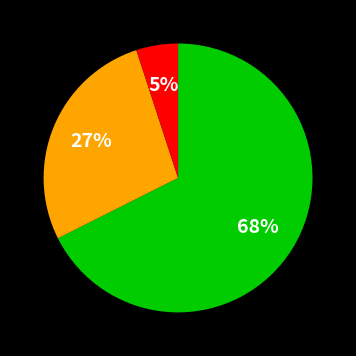

To the nearest percent, what is the average slice percentage?

33%